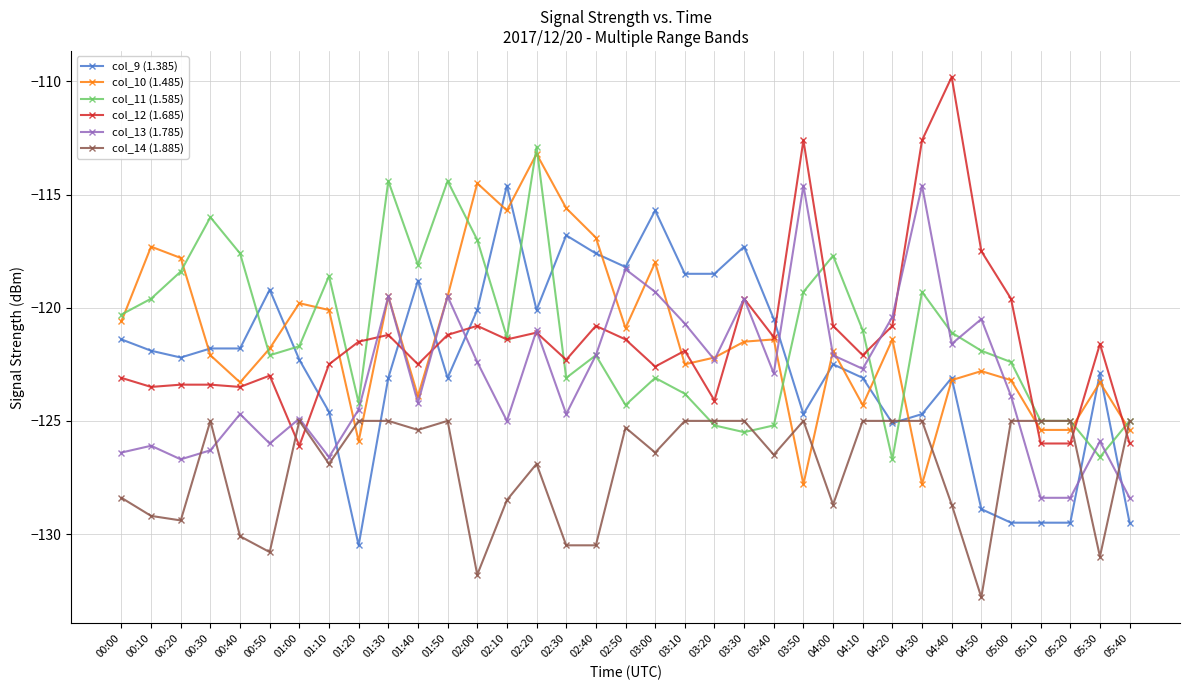

Where does the col_9 (1.385) series first go above -122?

00:00